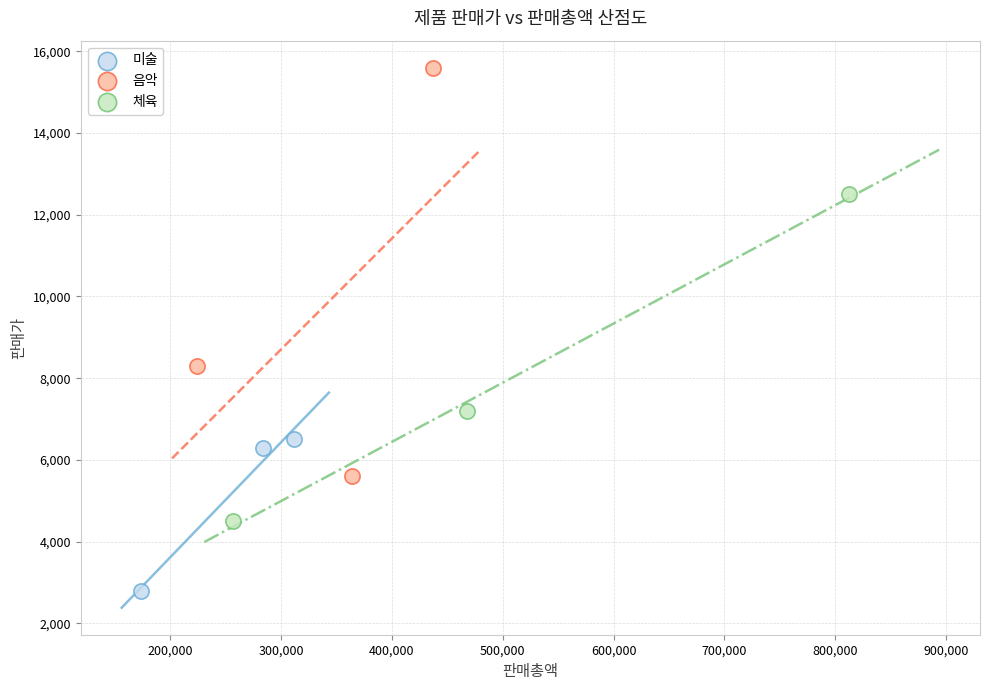

Which series has the largest Y range (max minus min)?

음악